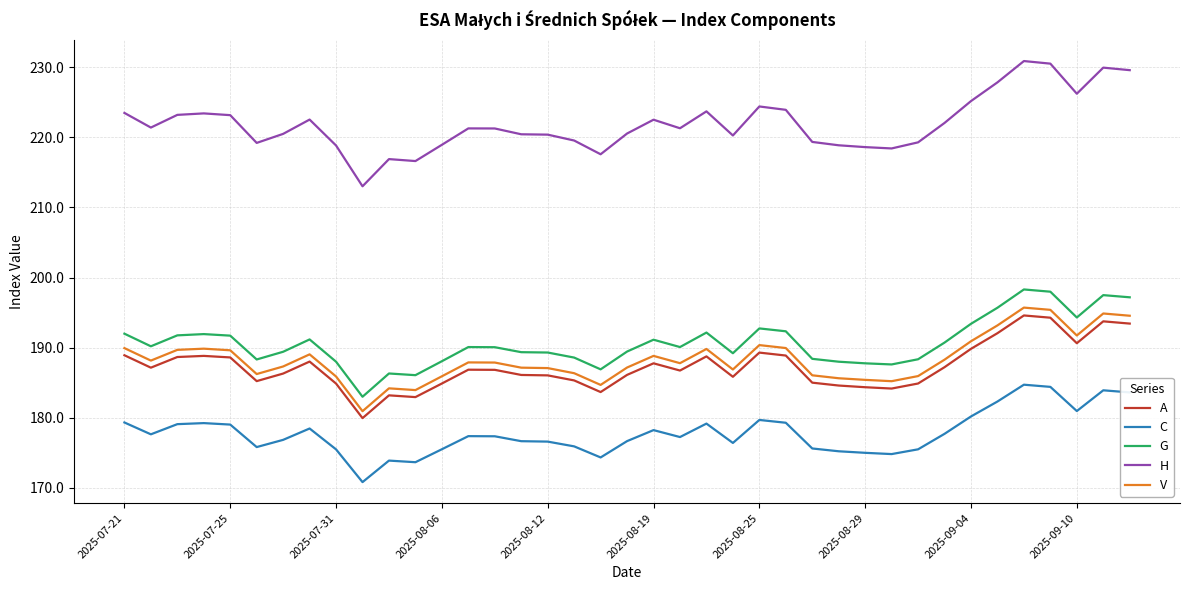

Which series has the widest spread of values?

H